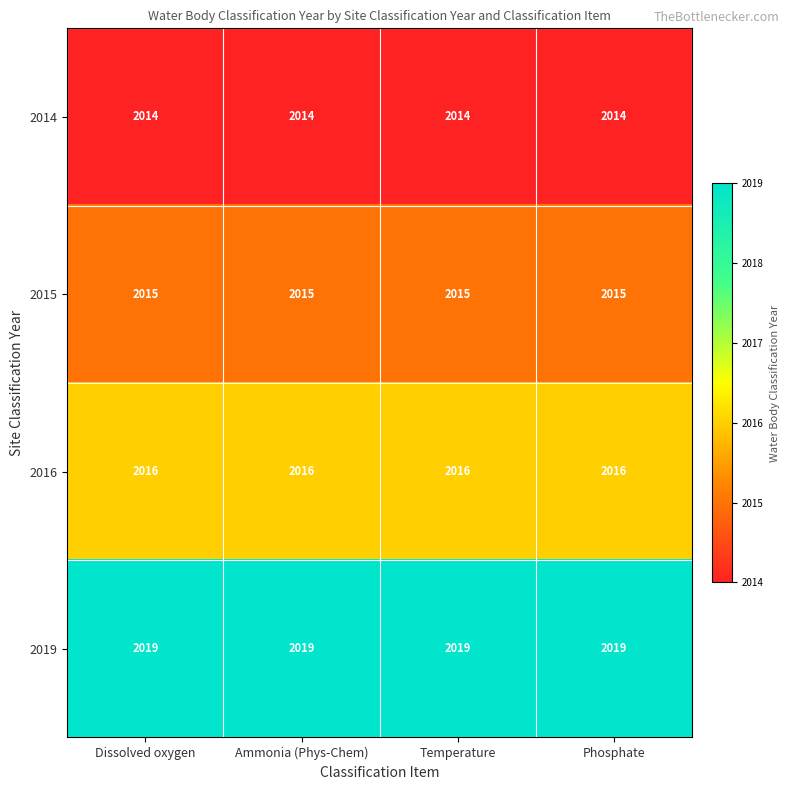

At how many categories does at least one series exceed 2015?

4